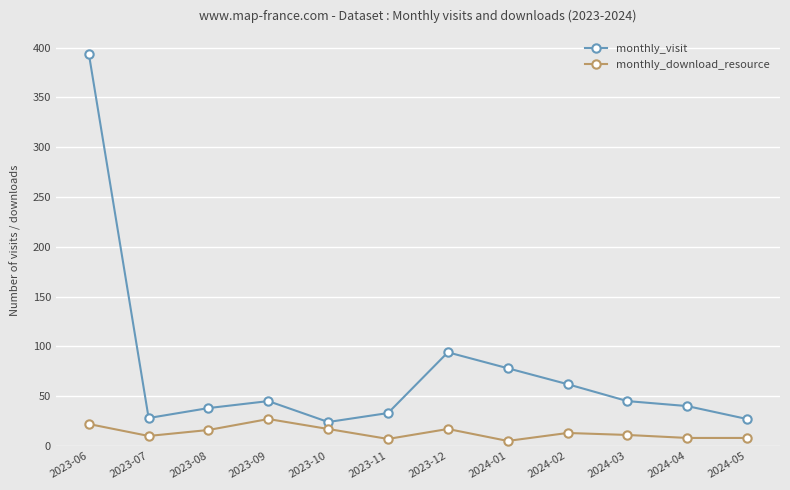

What is the highest value of the monthly_download_resource series?

27